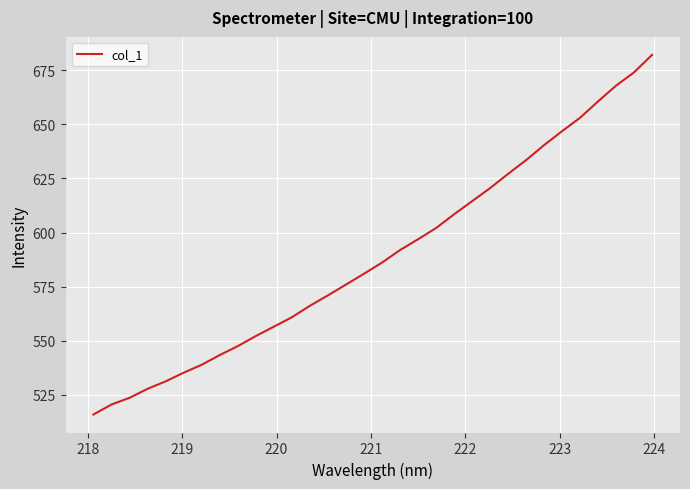

What is the maximum value shown in the chart?

682.1